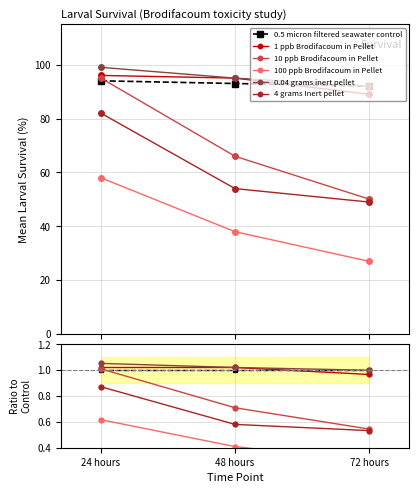

Which series has the largest total across all categories?

0.04 grams inert pellet